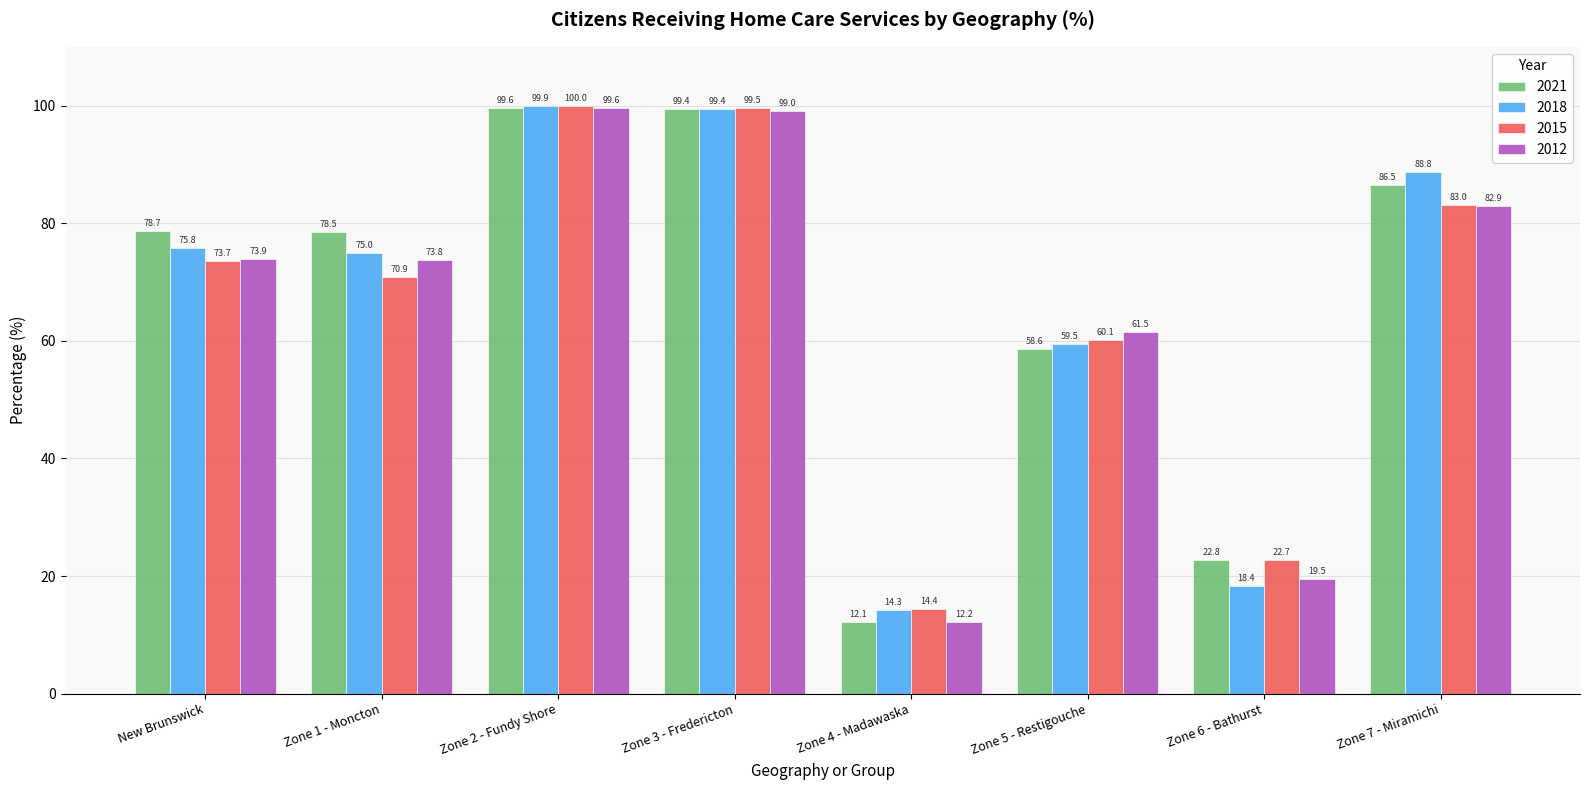

What is the spread (max minus min) of values at Zone 1 - Moncton?

7.6